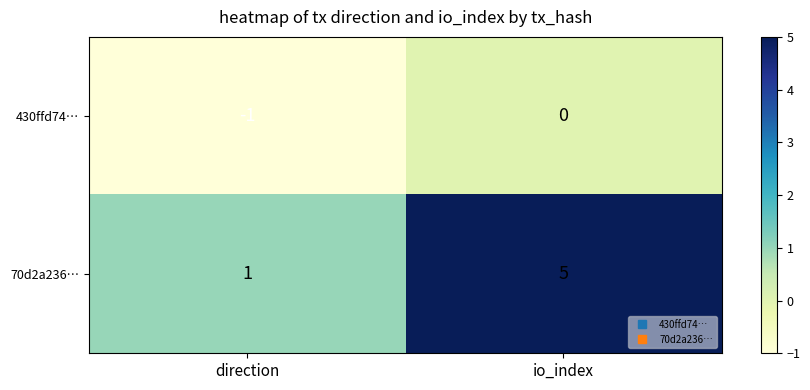

List the labels in order of 70d2a236… value, largest first.

io_index, direction